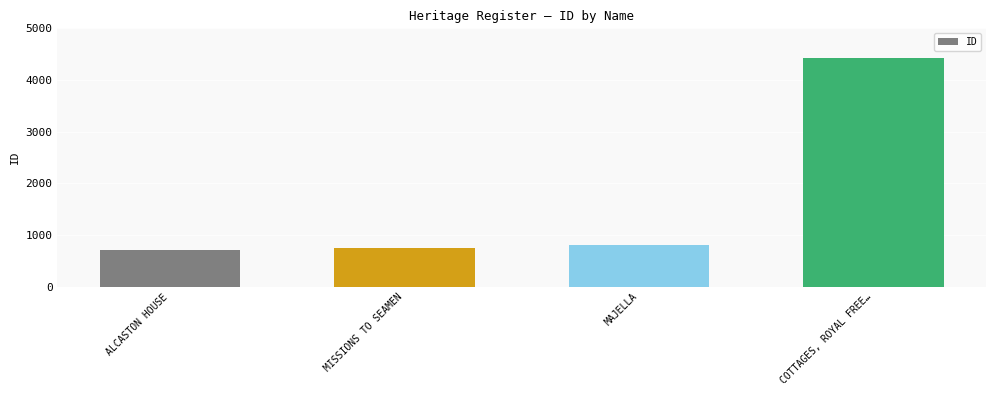

The chart shows a value of 1197 at ALCASTON HOUSE. True or false?

False